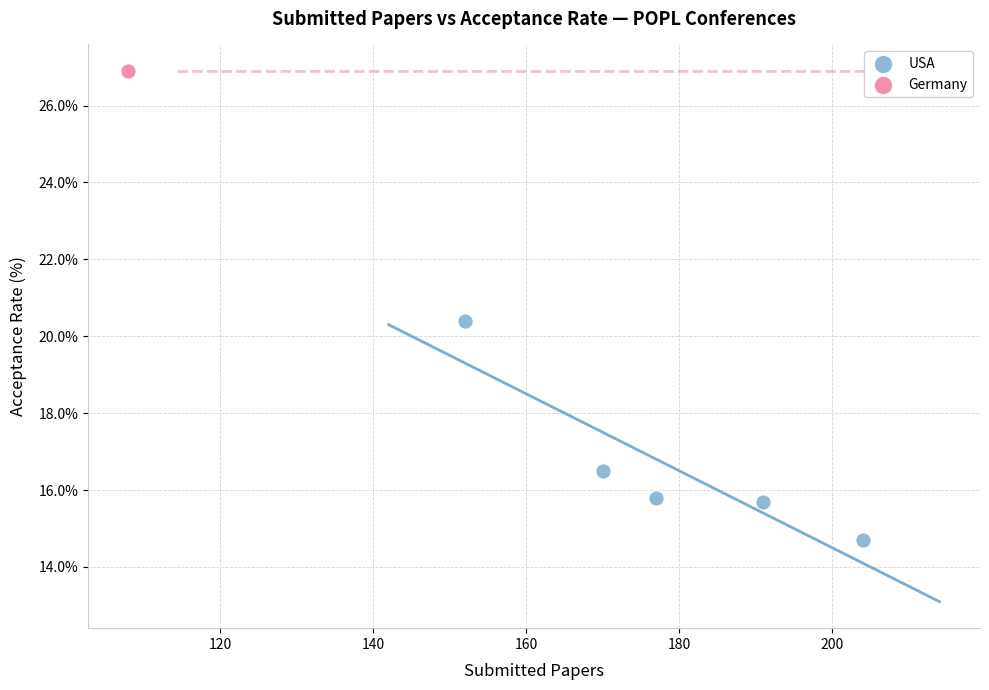

What are all the series names shown in the legend?

USA, Germany